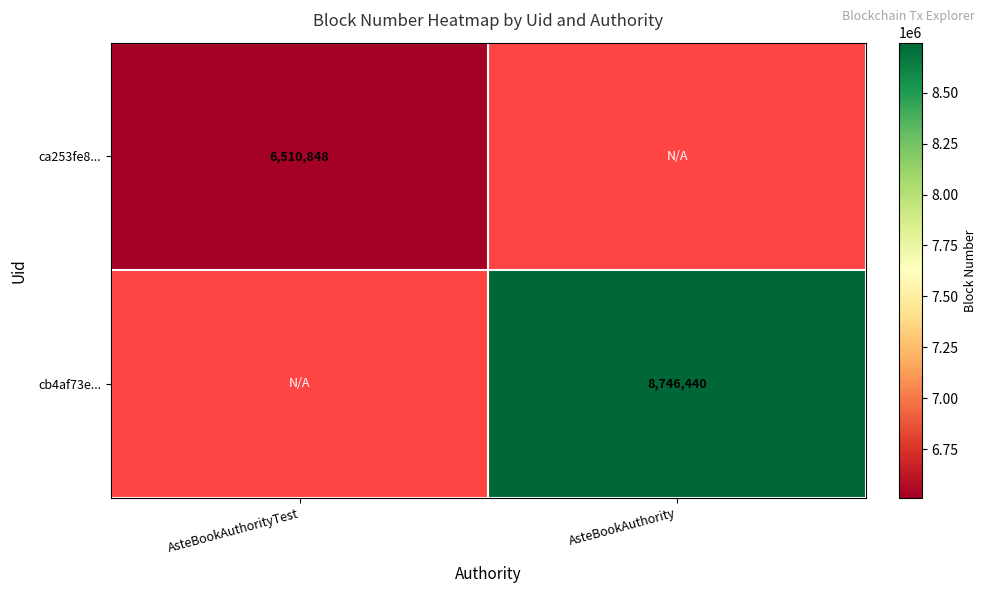

True or false: ca253fe8... has a value of 11651984 at AsteBookAuthorityTest.

False